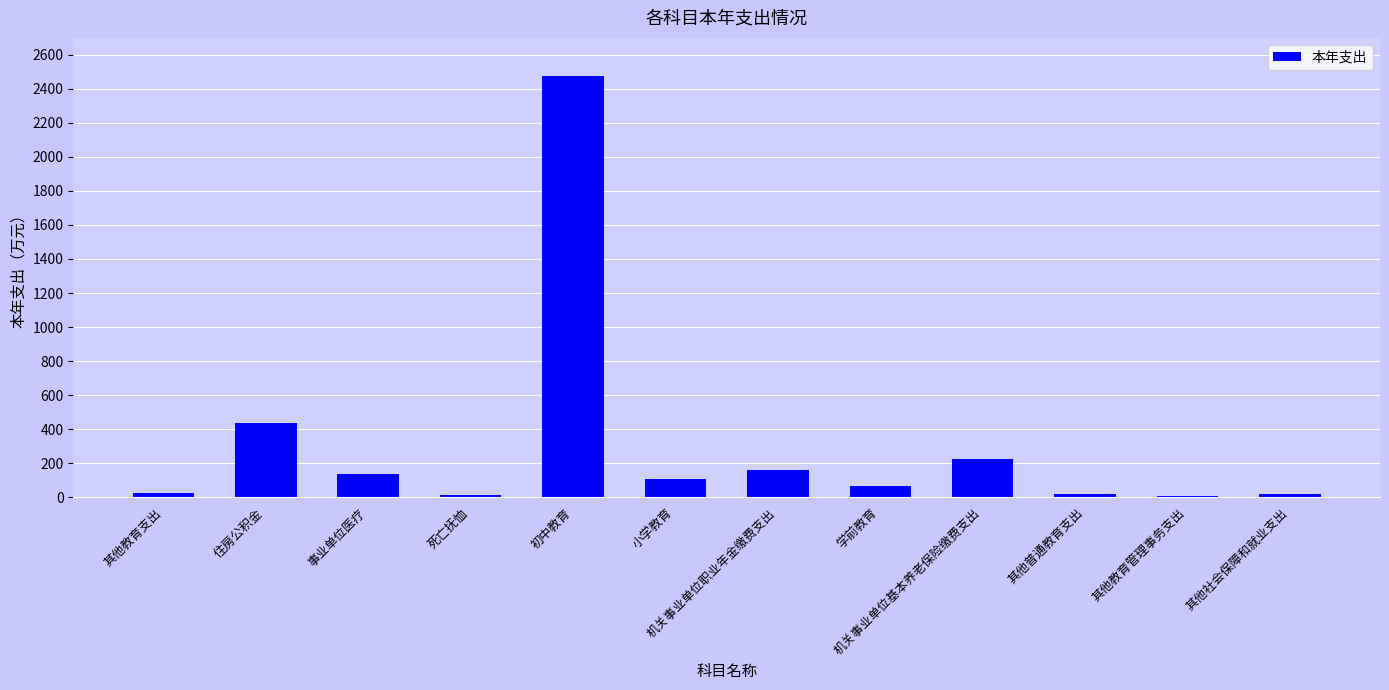

Between 其他教育支出 and 机关事业单位职业年金缴费支出, which is larger?

机关事业单位职业年金缴费支出